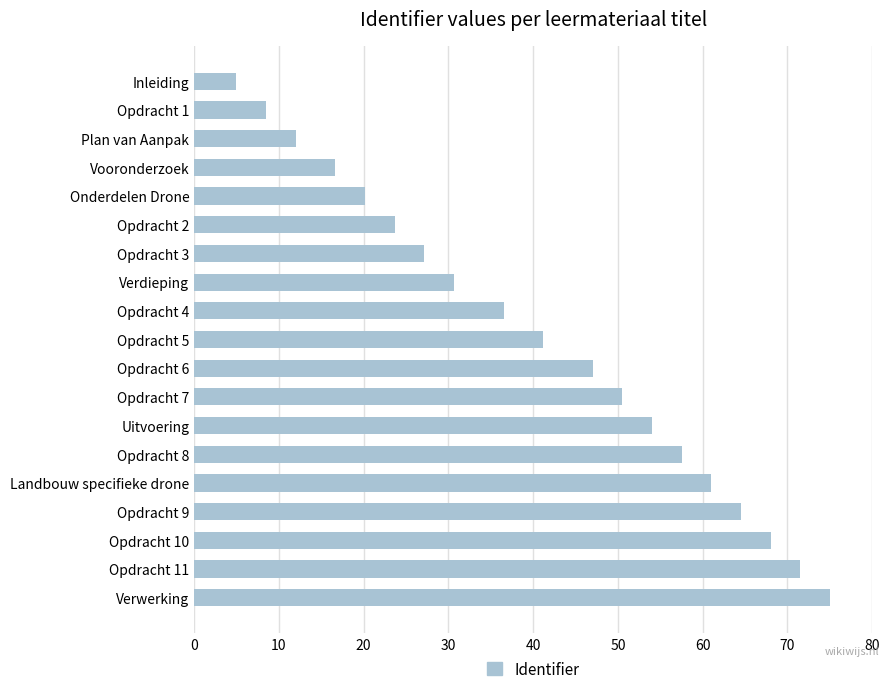

What is the change in value from Opdracht 3 to Opdracht 5?

+14.0